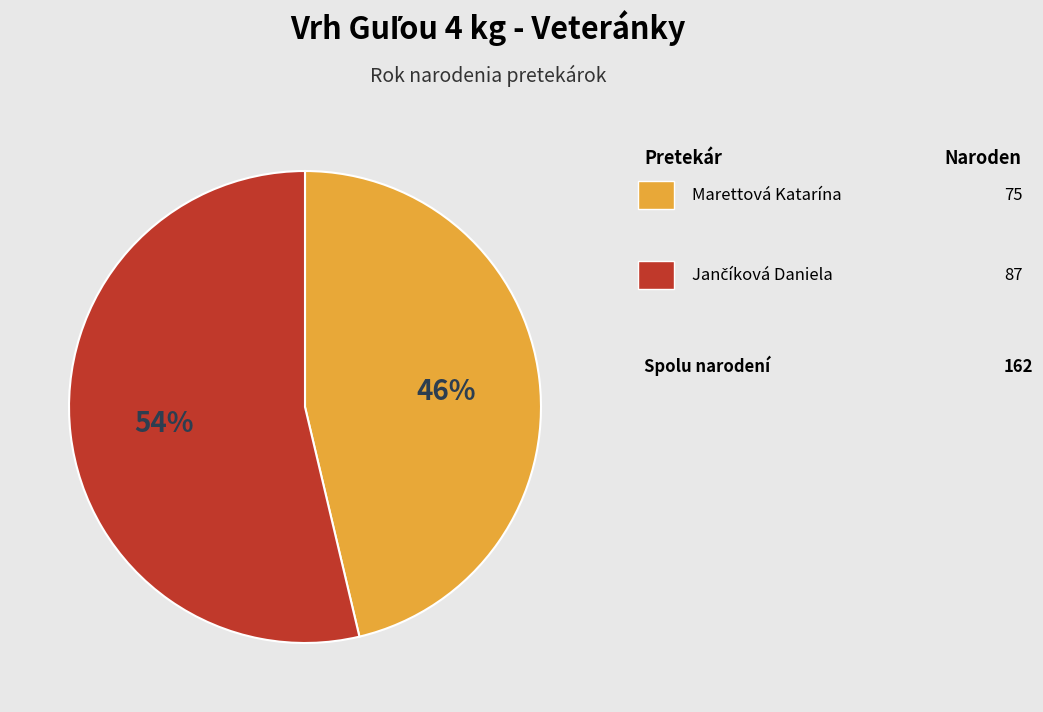

Does any single category account for the majority?

Yes